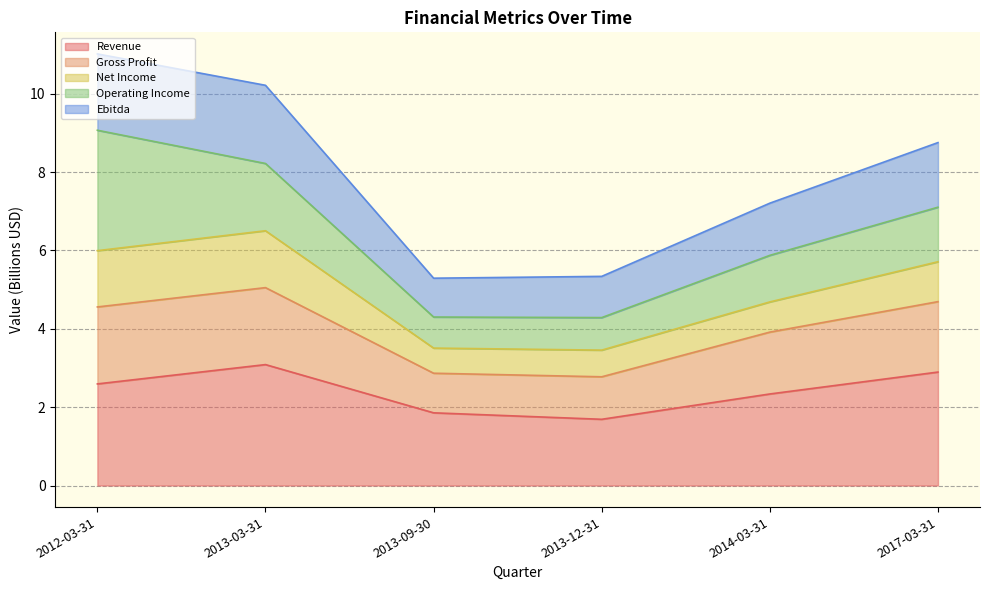

At which category is the sum across all series the highest?

2012-03-31